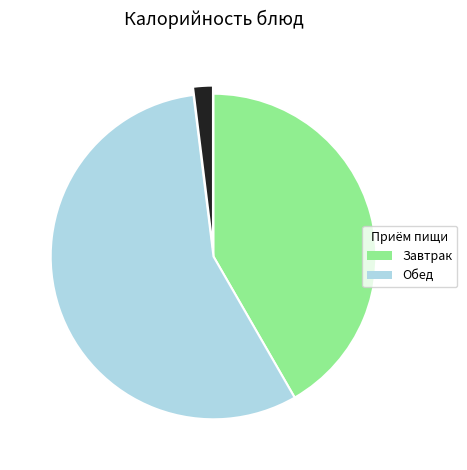

Is there any slice that represents more than half of the pie?

Yes